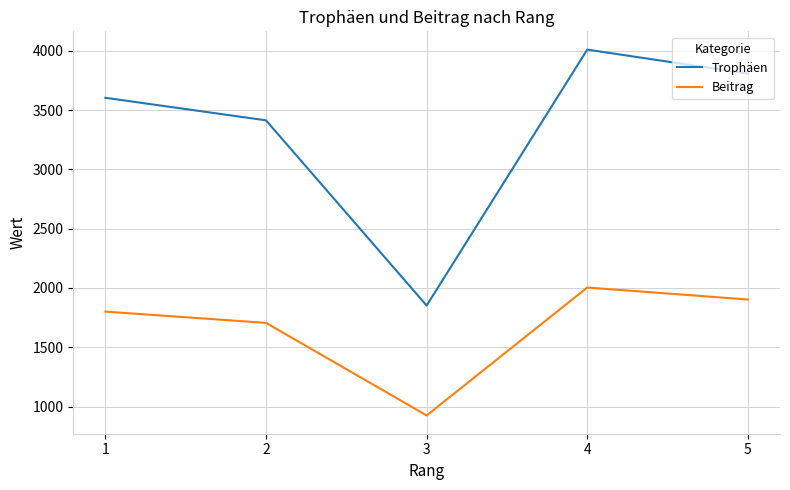

True or false: Beitrag and Trophäen intersect in this chart.

False